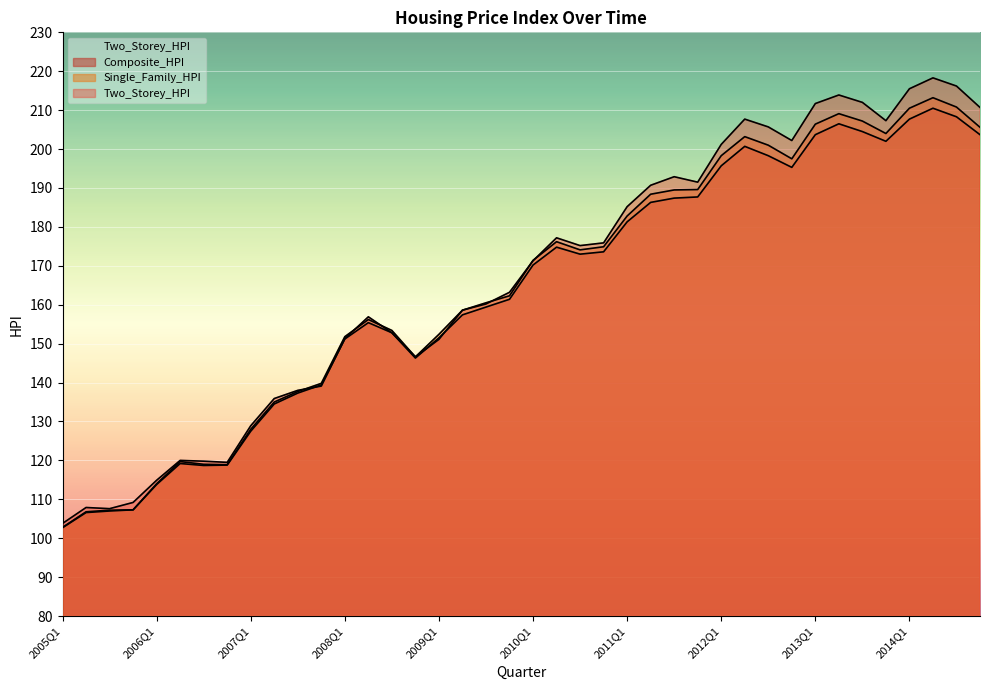

What is the label of the 31st point from the left?

2012Q3